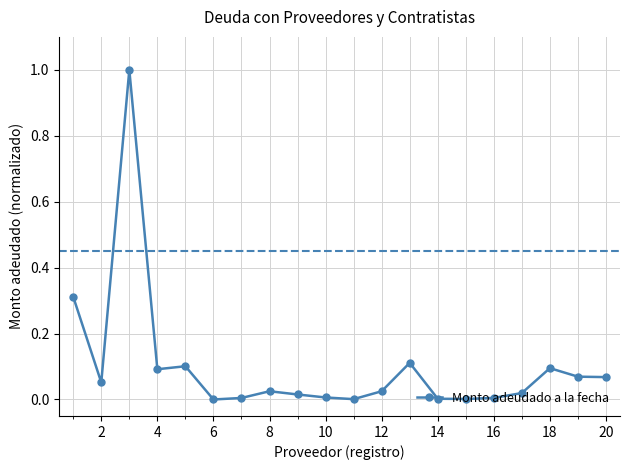

How many data points does each series have?

20